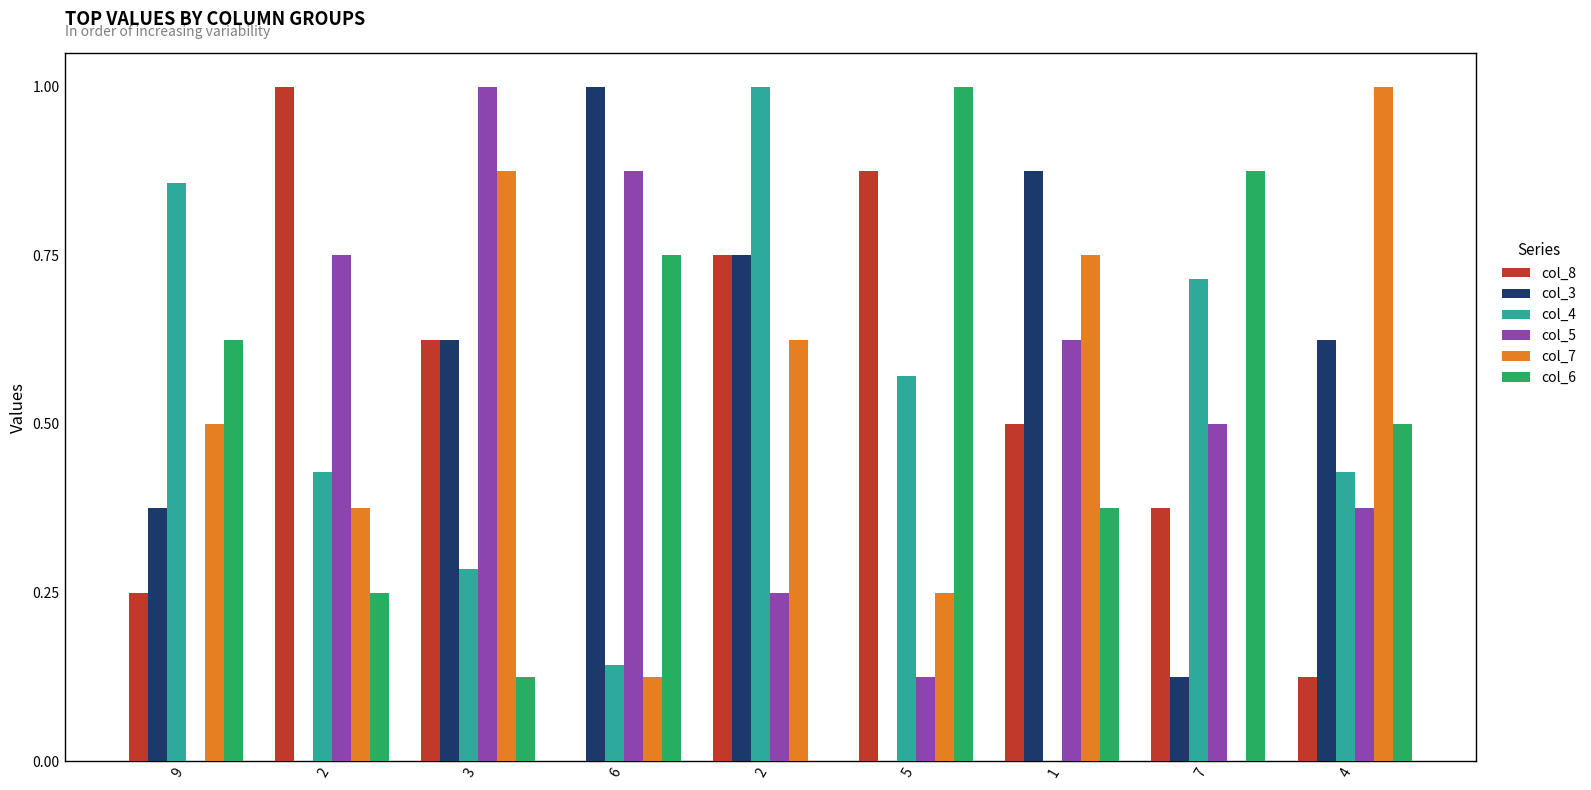

How many data points in col_7 are above 0?

8